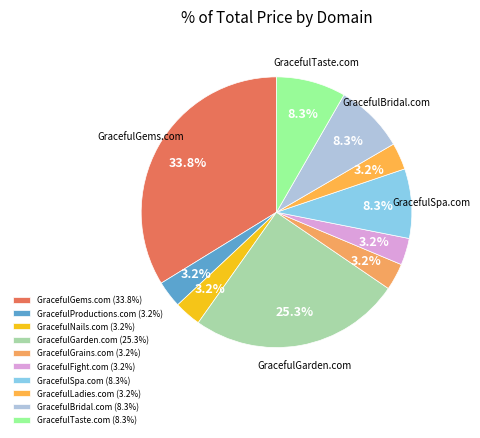

How many slices are in this pie chart?

10